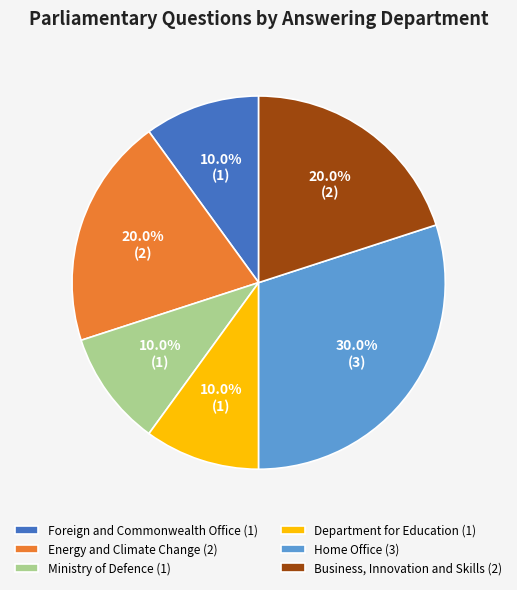

How much of the chart is everything except Energy and Climate Change (2)?

80.0%